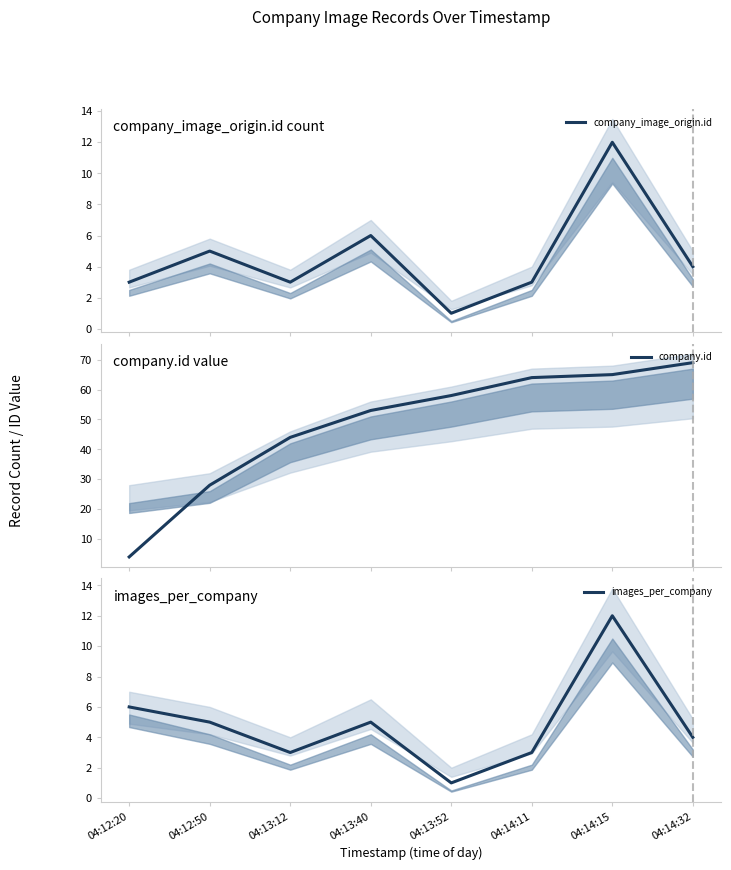

Where is images_per_company nearest to the value 6?

04:12:20